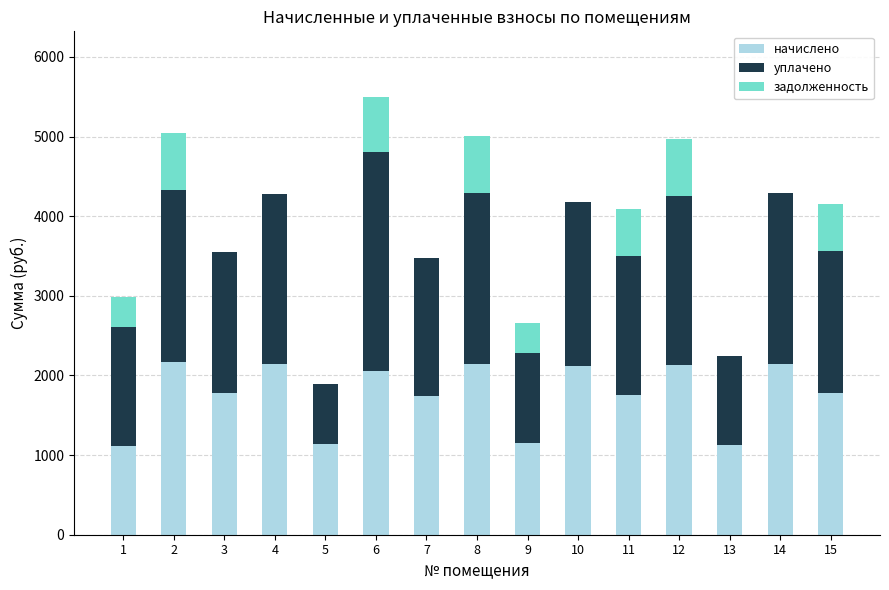

What is the sum of all начислено values?

26476.4